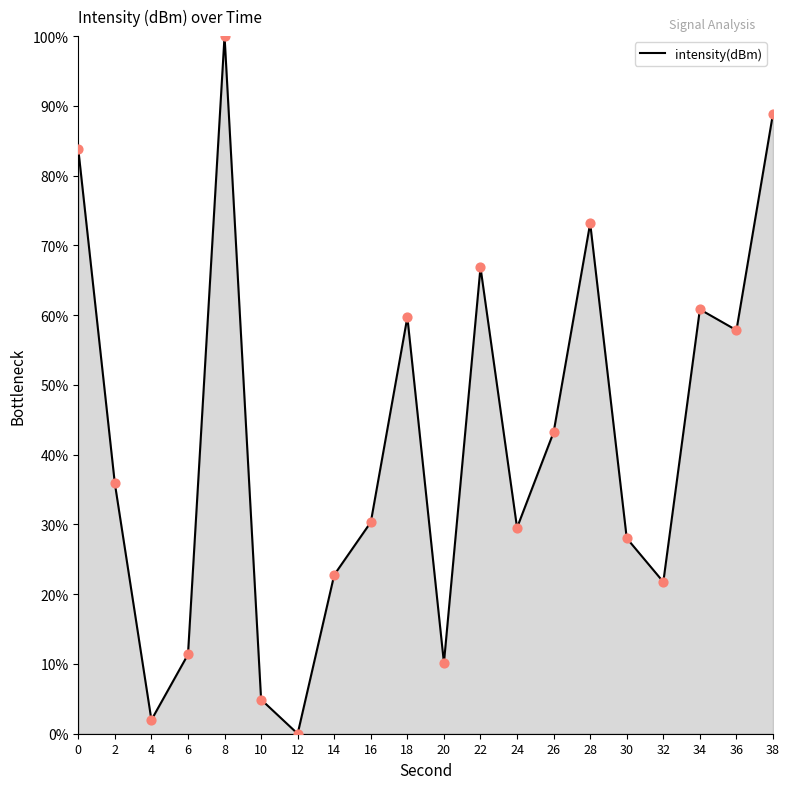

What is the change in value from 32 to 34?

+39.1